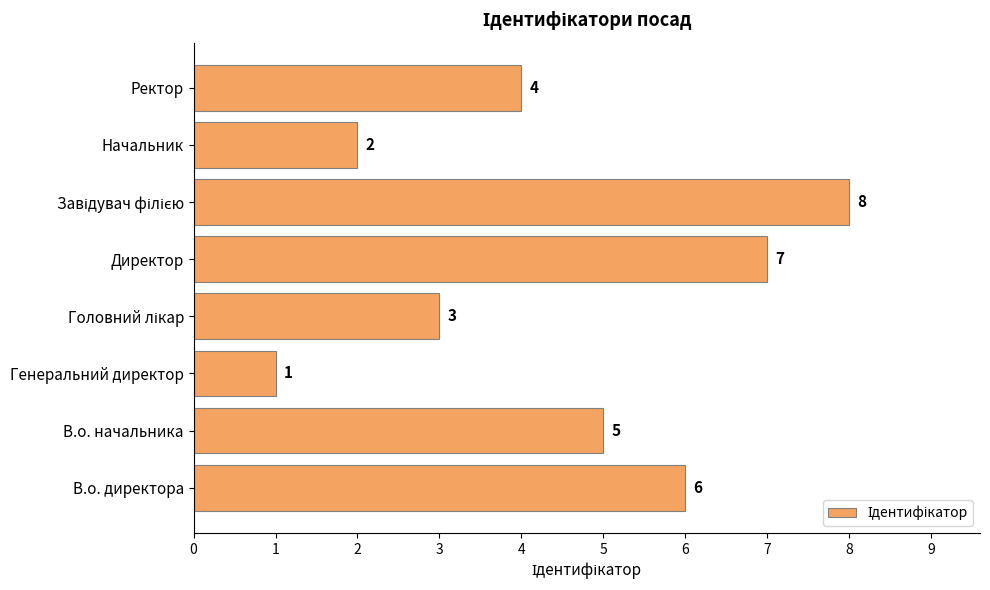

How many categories are shown in the chart?

8